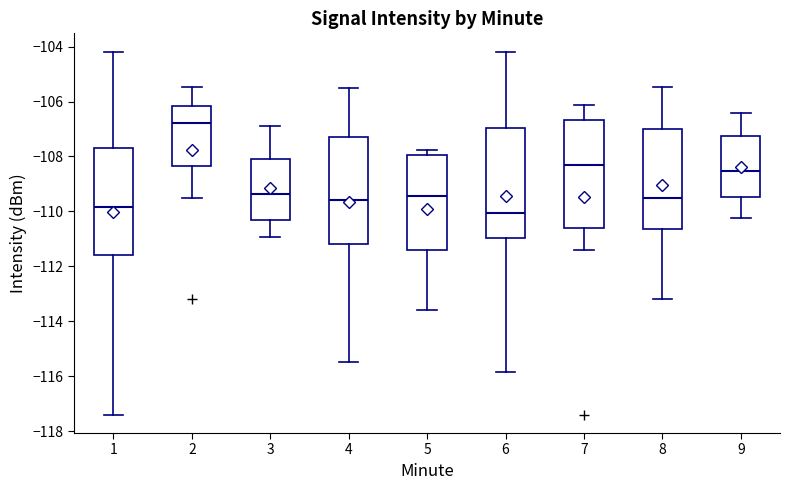

Where does the median line of the box at x = 7 sit on the y-axis? The values are not printed on the chart, so give them approximately, as read against the axis.

-108.2